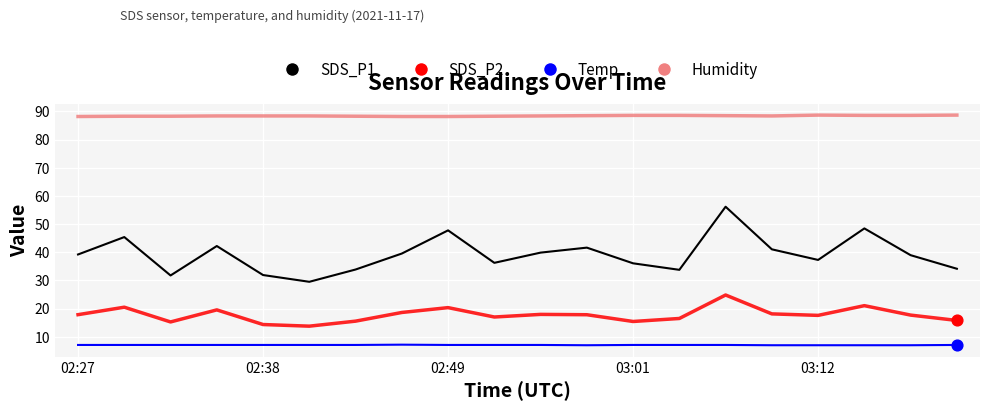

Which series has the largest total across all categories?

Humidity